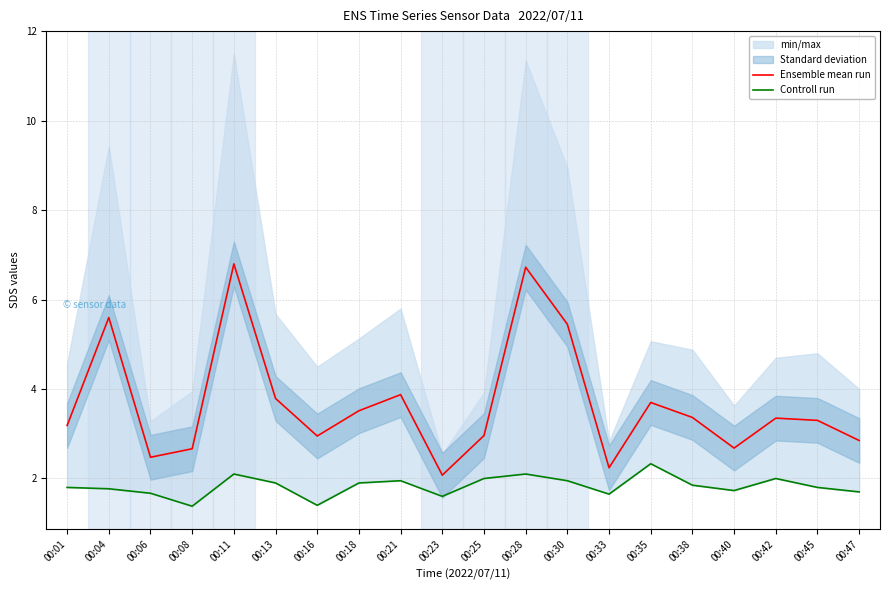

How many data points in Ensemble mean run are above 3?

12